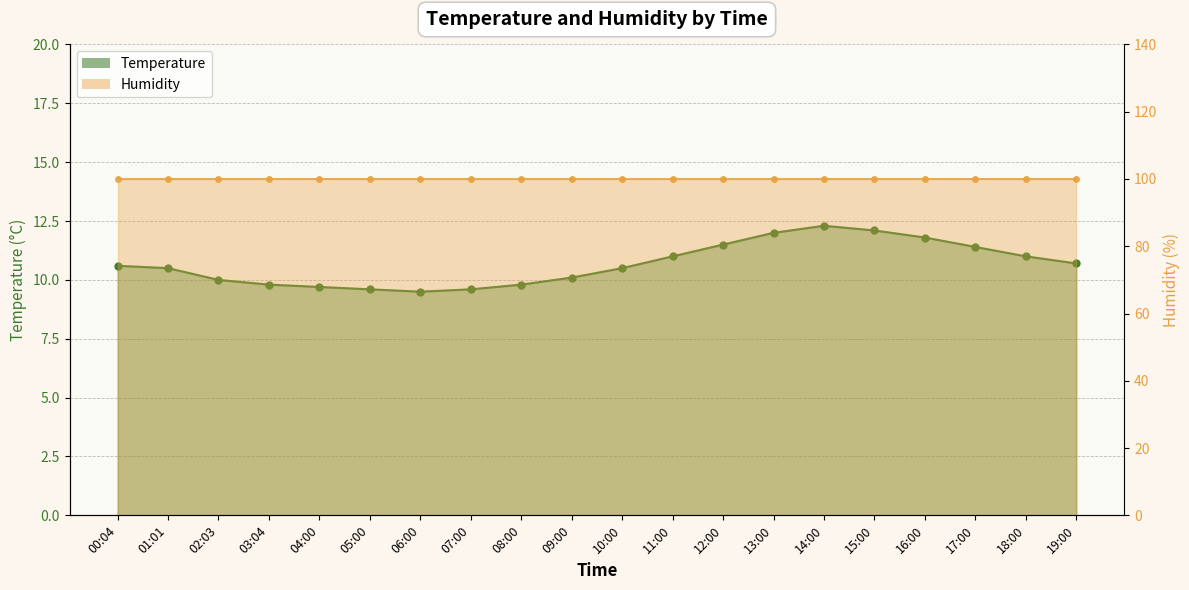

What is the approximate value of humidity_line at 12:00?

99.9